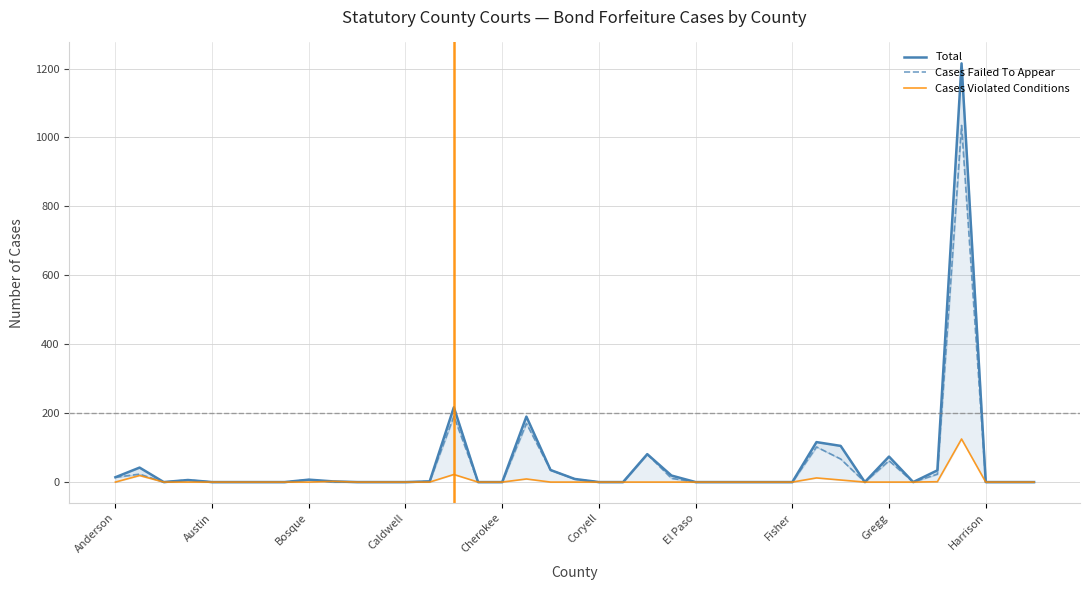

Is it true that Cases Failed To Appear equals 0 at 25?

True